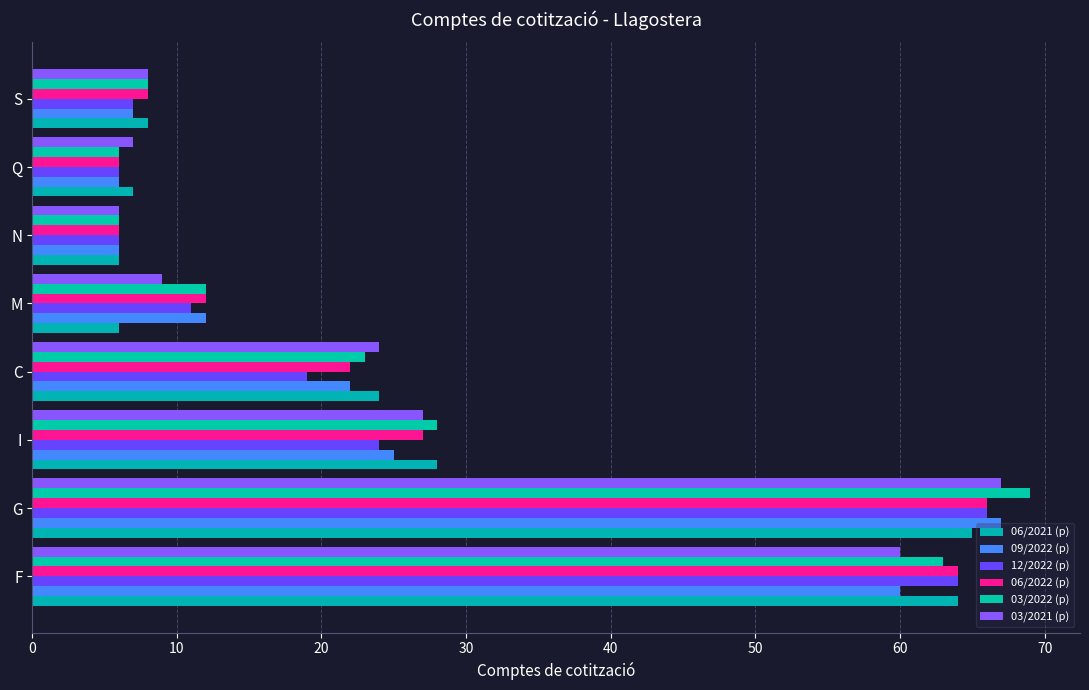

What is the average value of the 09/2022 (p) series?

26